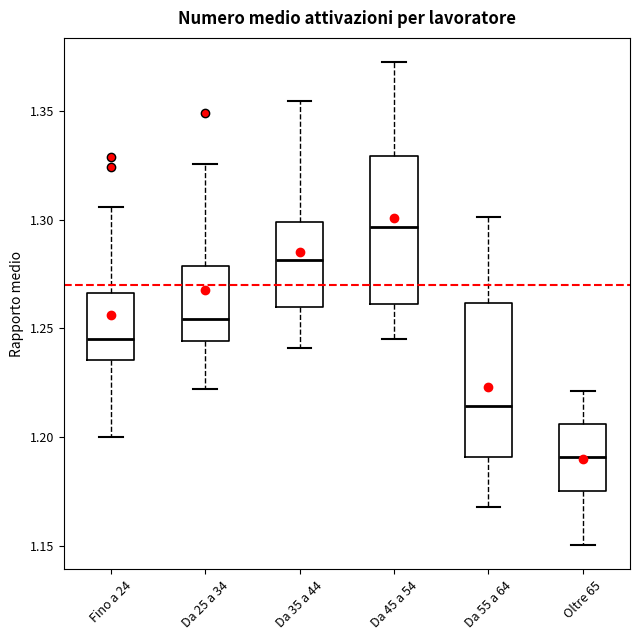

Where is the upper edge of the box for Fino a 24 on the y-axis? The values are not printed on the chart, so give them approximately, as read against the axis.

1.265